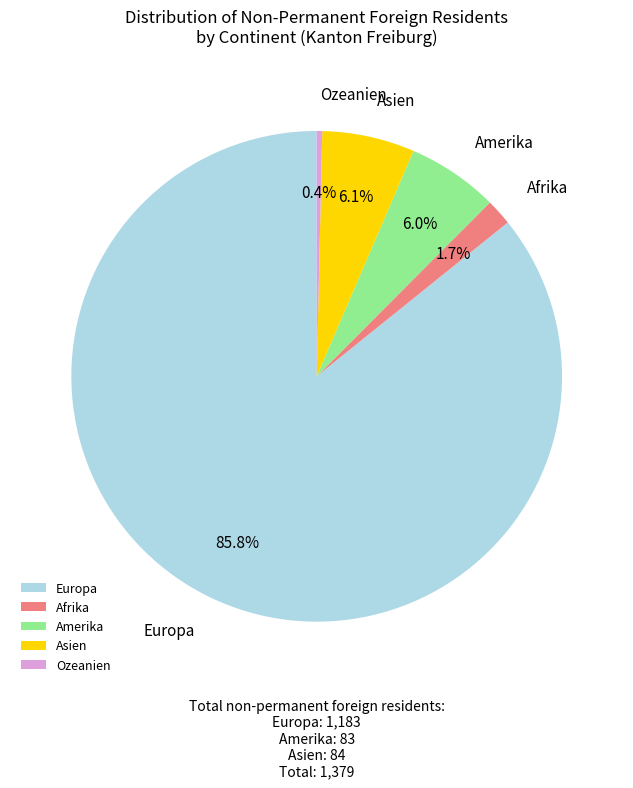

Which slice represents more than half of the pie?

Europa